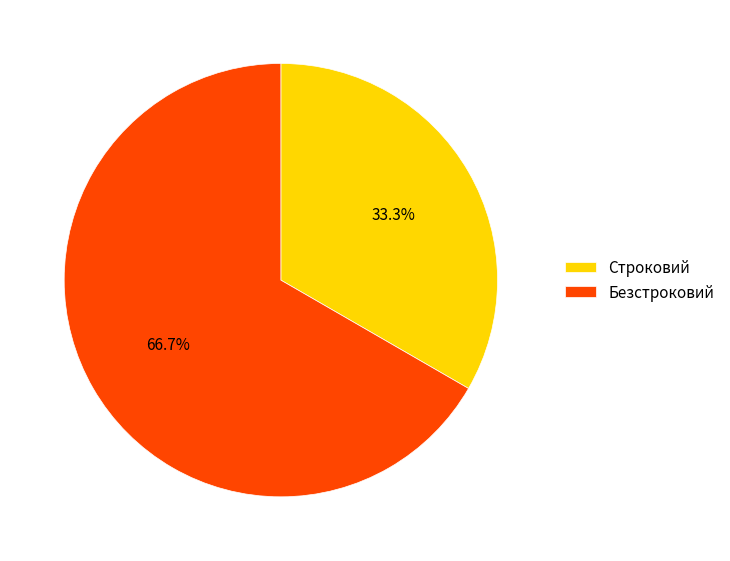

To the nearest percent, what is the difference between the largest and smallest slice percentages?

33%